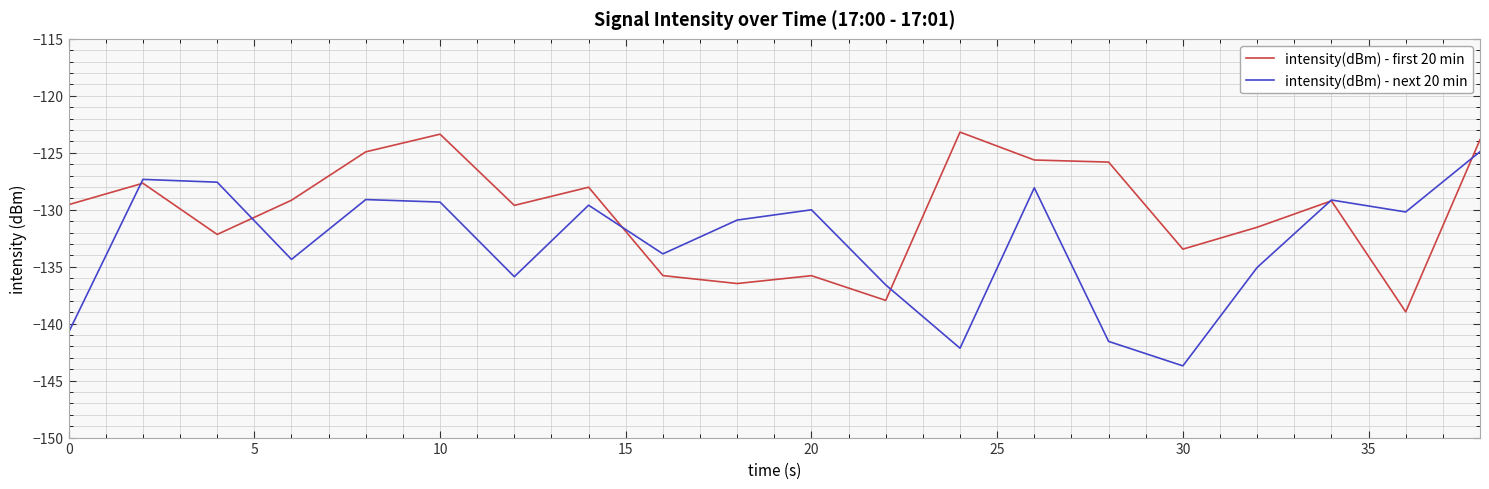

Which series has the largest range (max minus min)?

intensity(dBm) - next 20 min